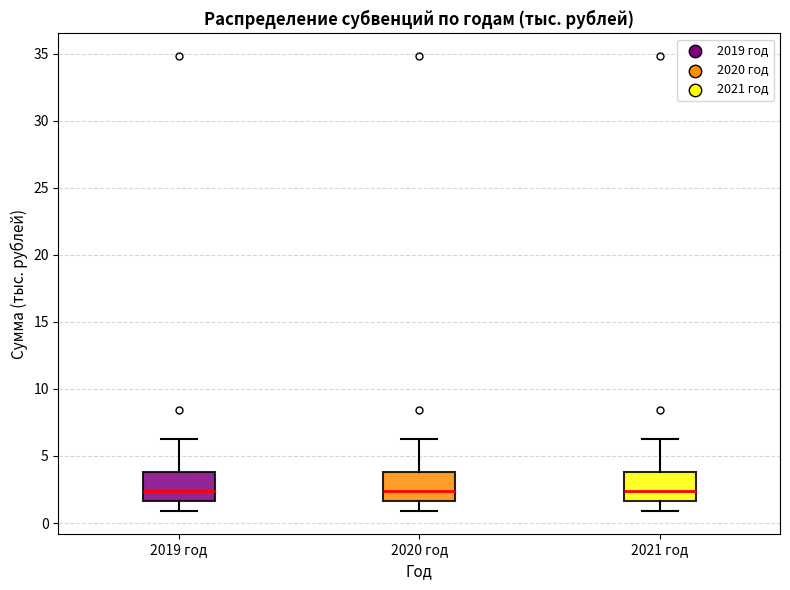

Reading left to right, read every box against the y-axis: the position of its median line, the range the box covers, and the ends of its whiskers. The values are not printed on the chart, so give them approximately, as read against the axis.

2019 год: median 2.5, box 1.5 to 4.0, whiskers 1.0 to 6.5
2020 год: median 2.5, box 1.5 to 4.0, whiskers 1.0 to 6.5
2021 год: median 2.5, box 1.5 to 4.0, whiskers 1.0 to 6.5